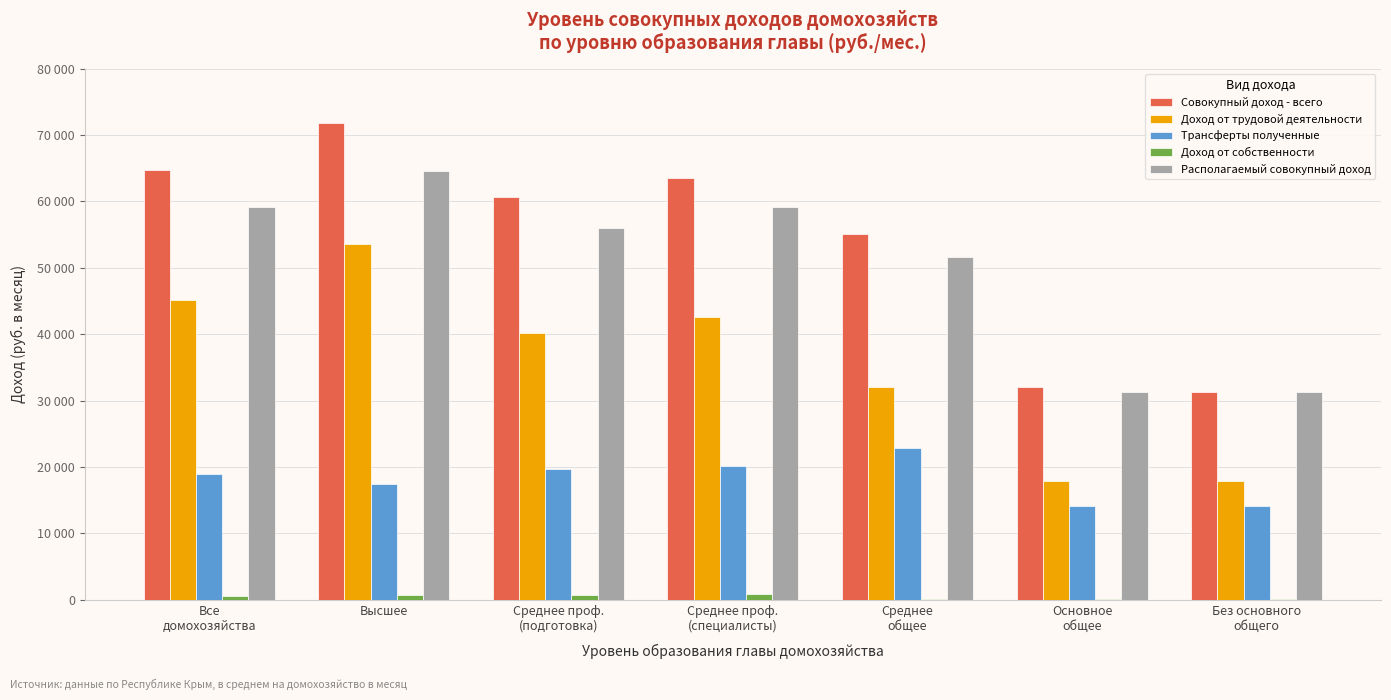

Which category has the highest value in the Располагаемый совокупный доход series?

Высшее